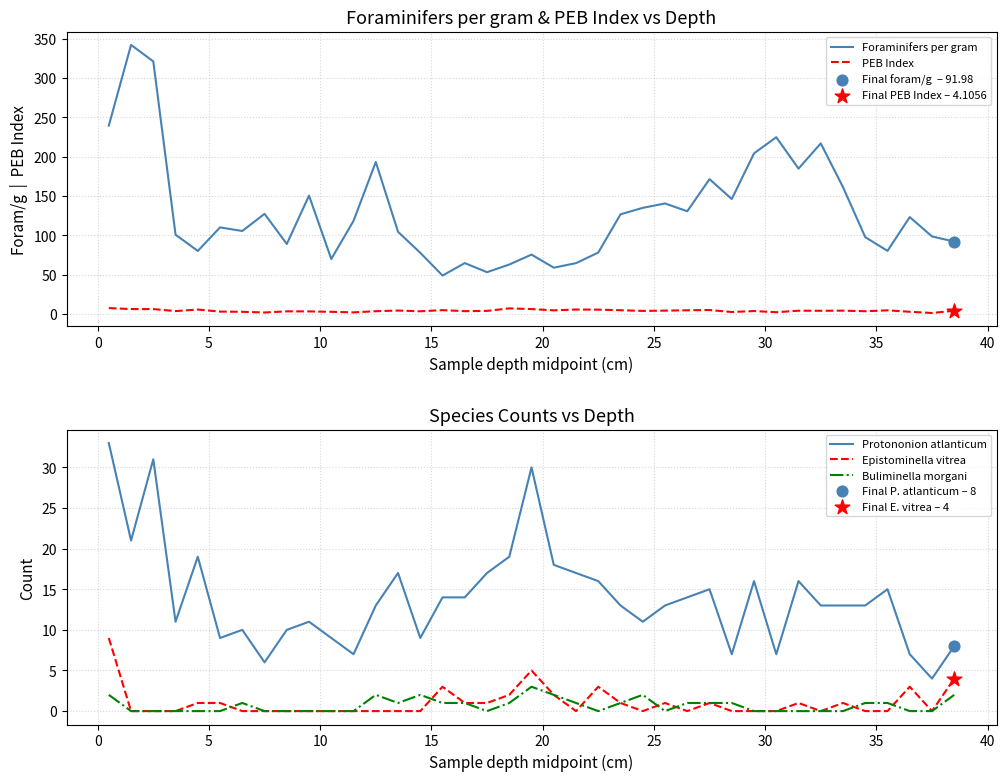

What is the lowest value of the Foraminifers per gram series?

48.8